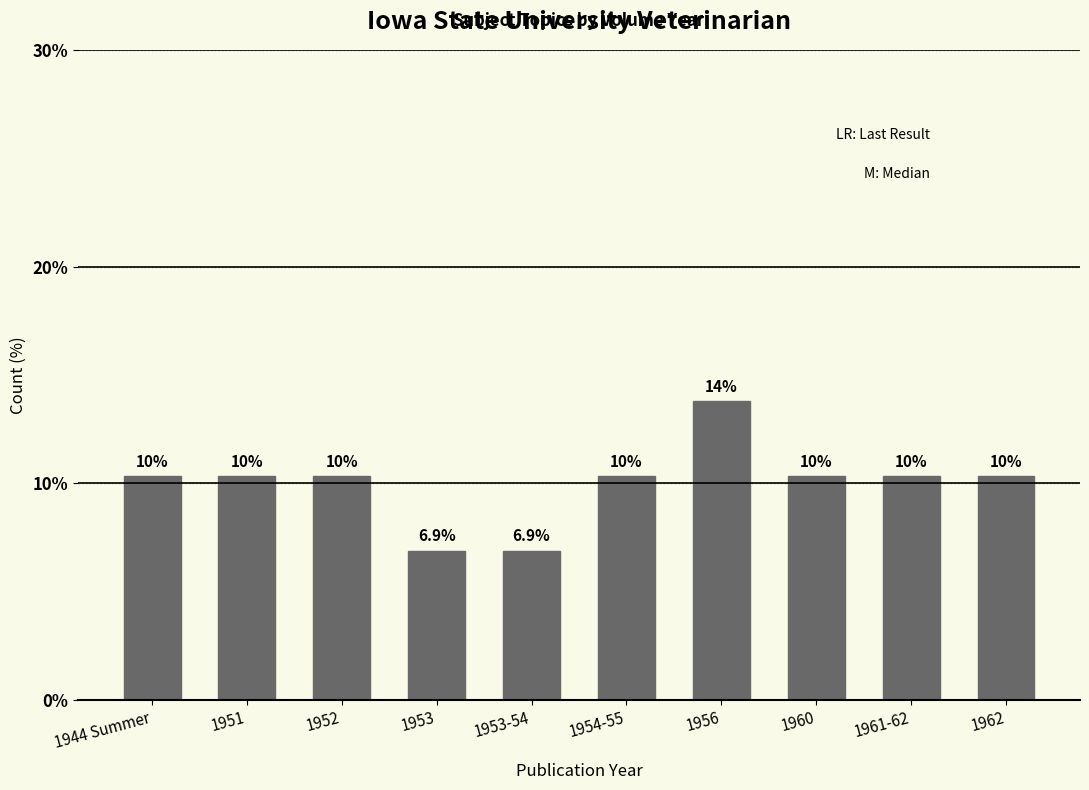

How many bars are there in total?

10